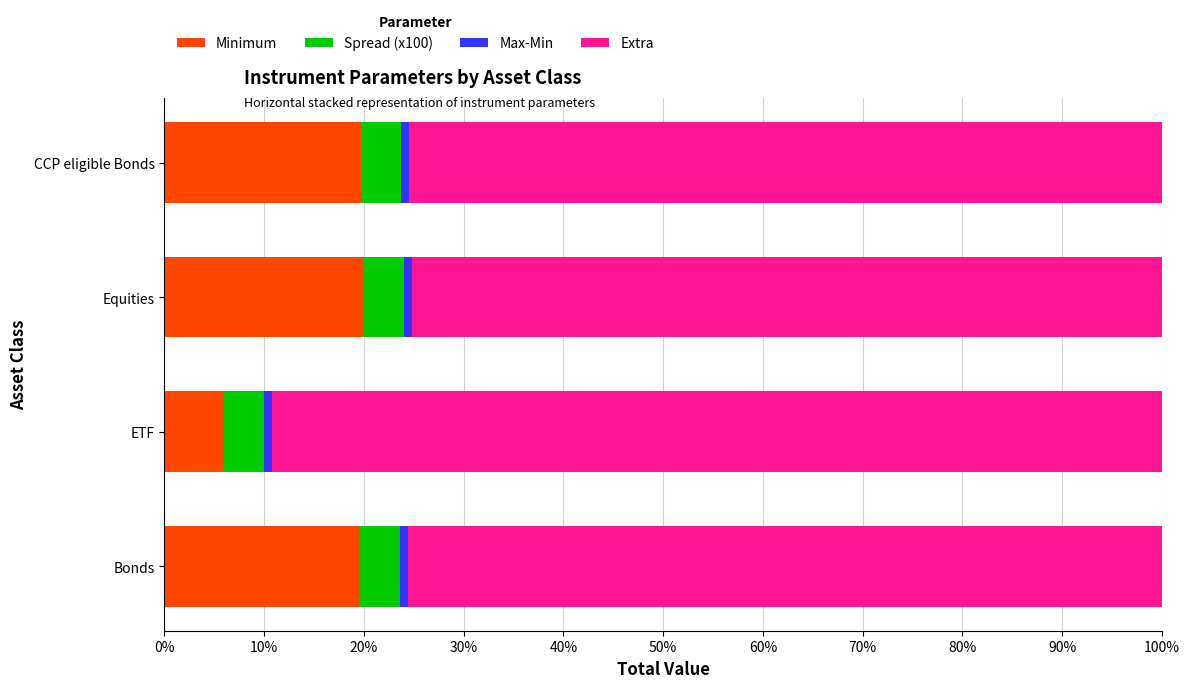

The value of Minimum at CCP eligible Bonds is 8.0. True or false?

False